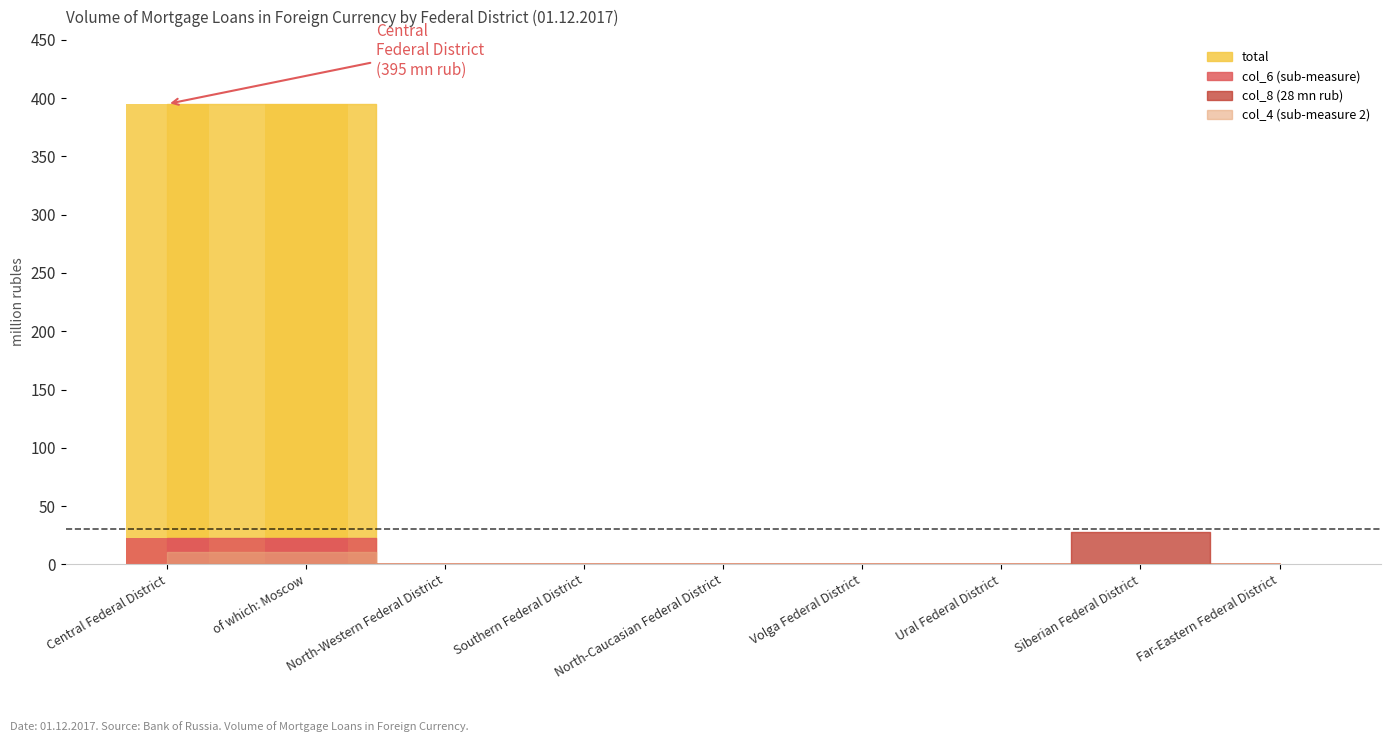

The total series shows -158 at Ural Federal District. True or false?

False